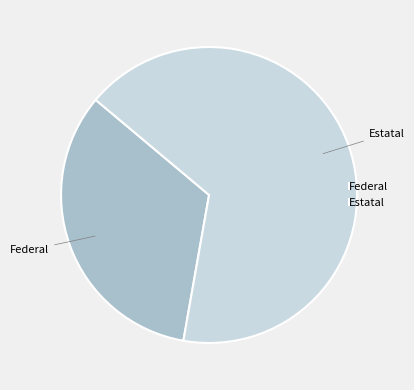

The Federal slice represents 23% of the pie. True or false?

False